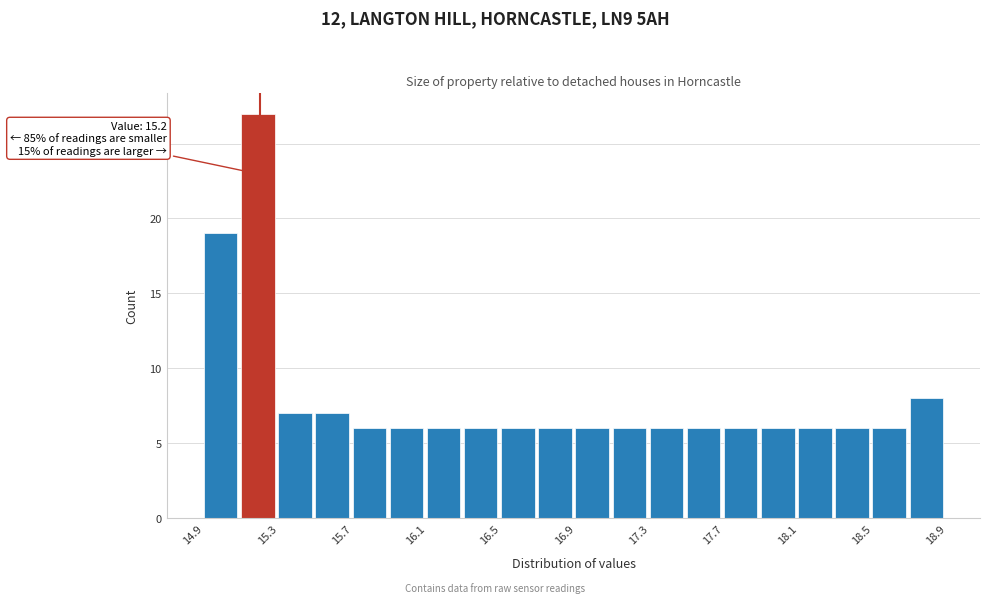

Over which range of the x-axis is the bar tallest?

15.1 to 15.3